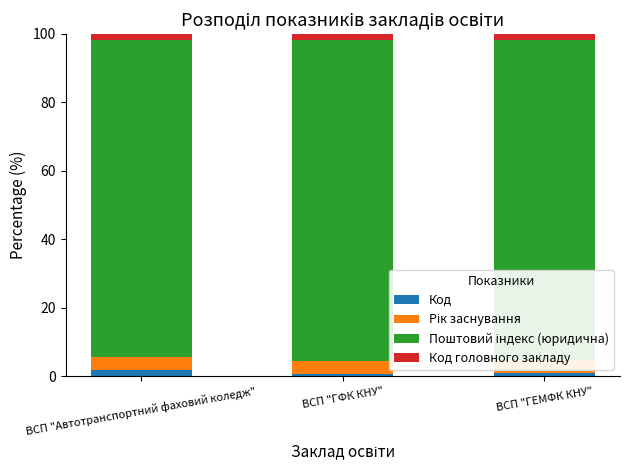

Count the number of categories in the chart.

3